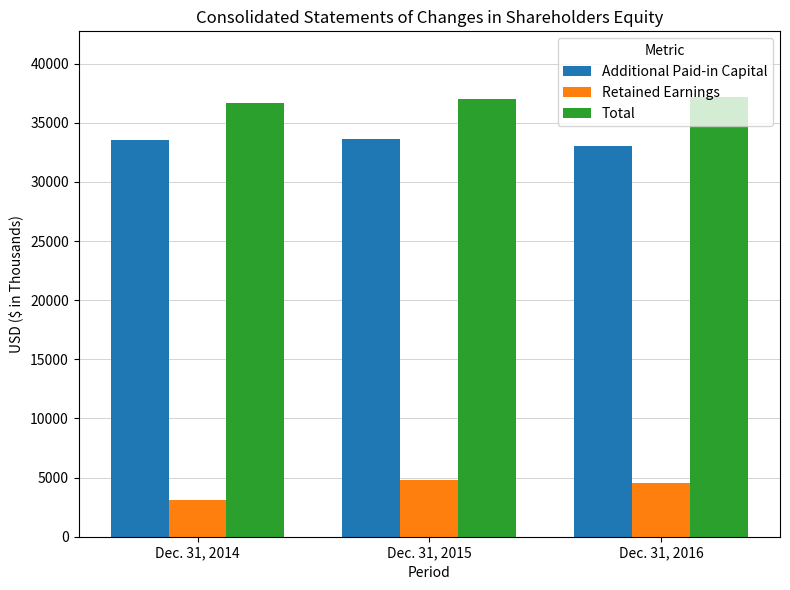

What is the value of the Retained Earnings bar at the 2nd from the left?

4838